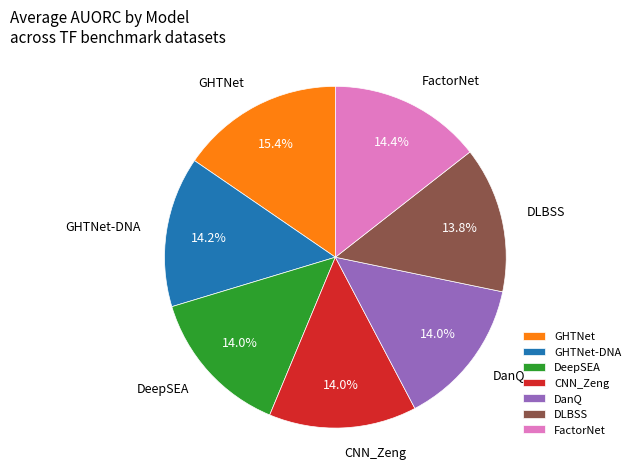

Do CNN_Zeng and GHTNet-DNA together represent more than half of the pie?

No